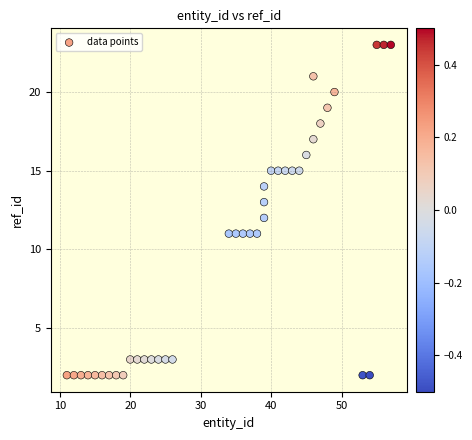

What is the range of X values (max minus min)?

46